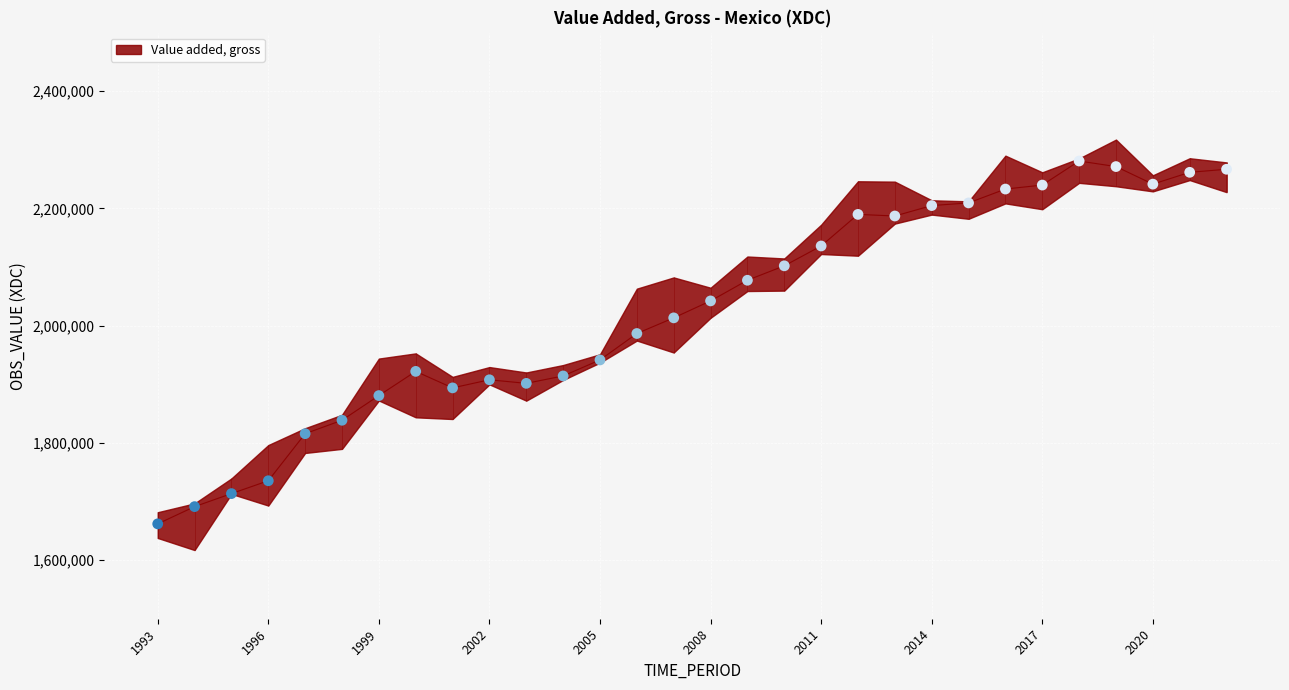

Between 2007 and 2003, which is larger?

2007